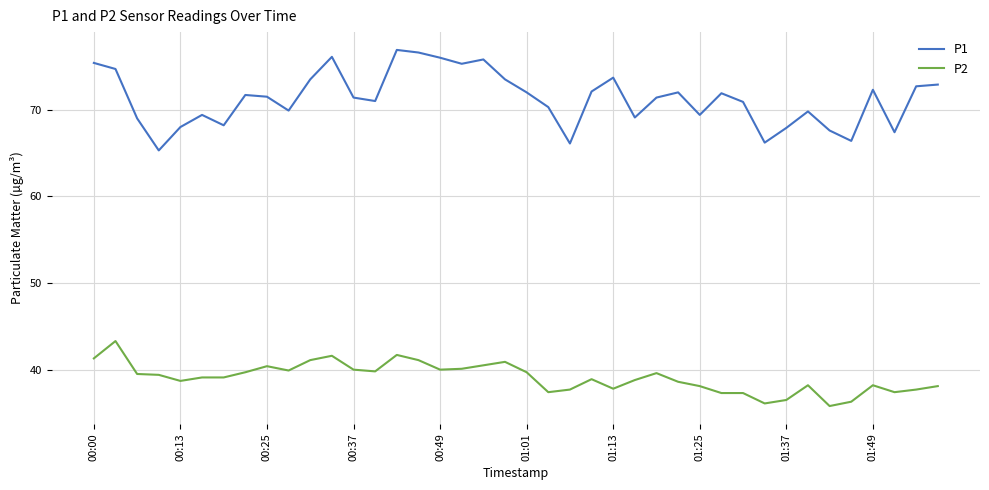

Which series has the largest total across all categories?

P1